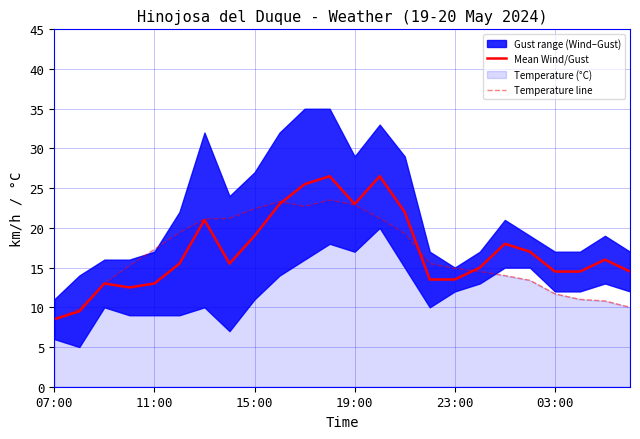

What is the maximum value for Mean Wind/Gust?

26.5